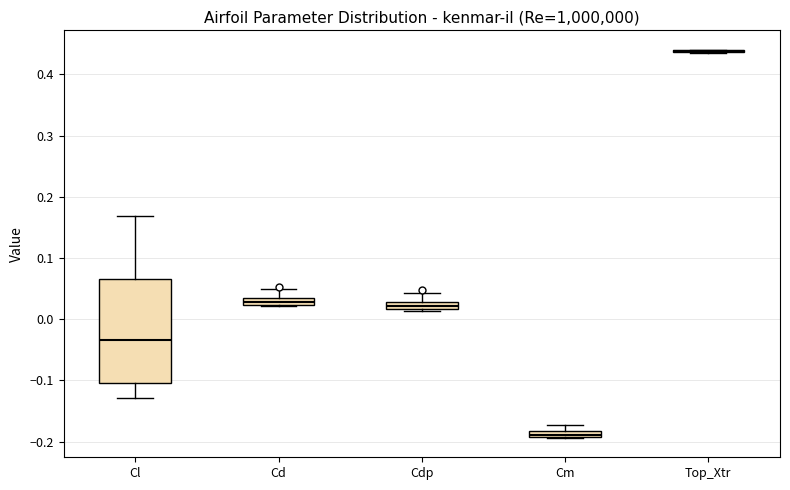

Comparing the boxes themselves (not the whiskers), which one is the tallest?

Cl